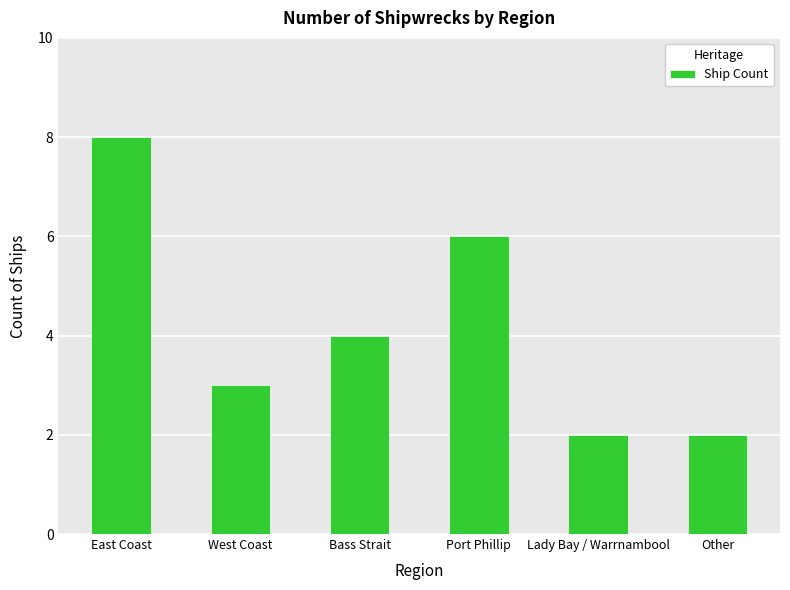

What is the value of the 2nd bar from the left?

3